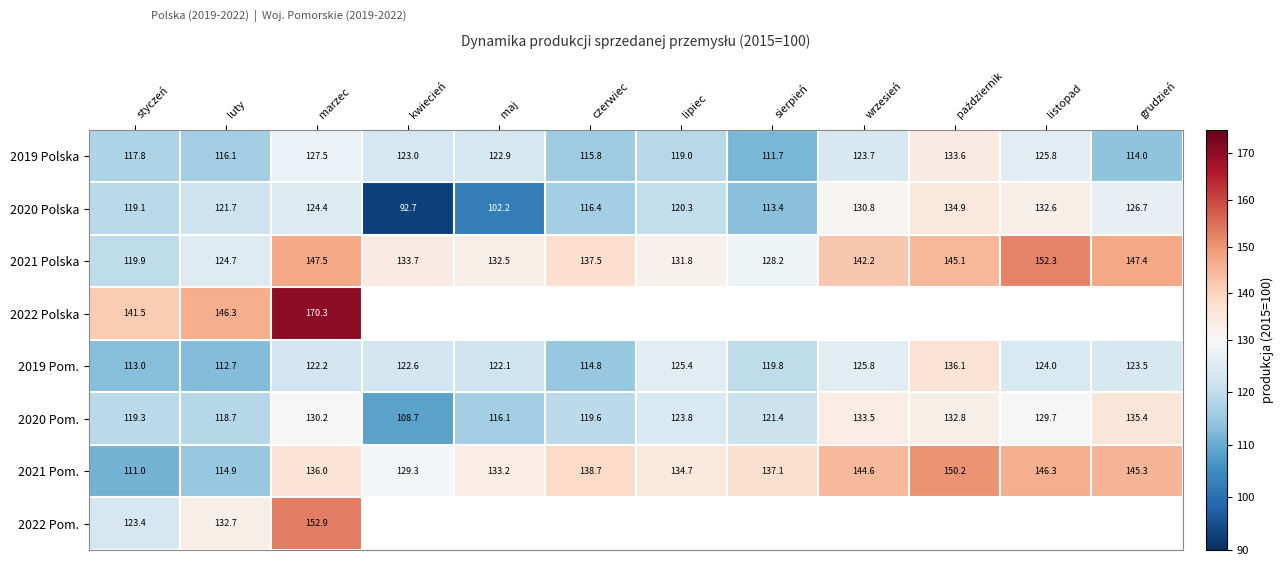

At which label does 2019 Polska reach its minimum?

sierpień